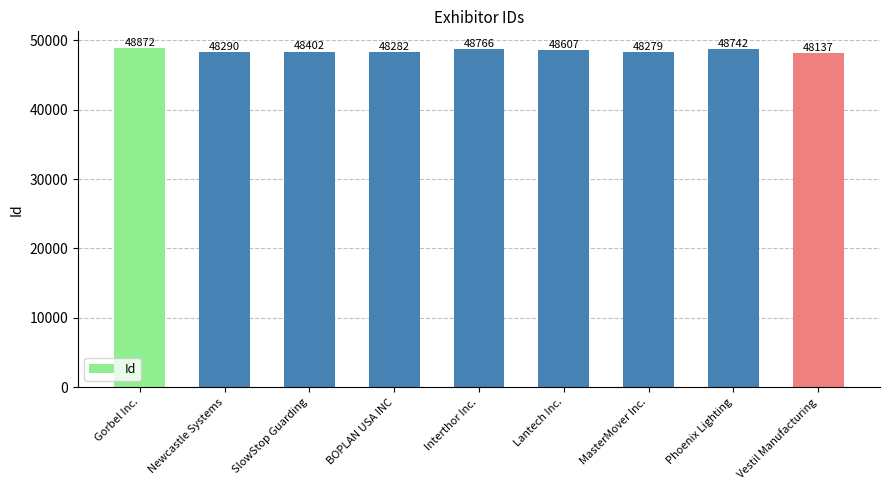

What position from the left is MasterMover Inc.?

7